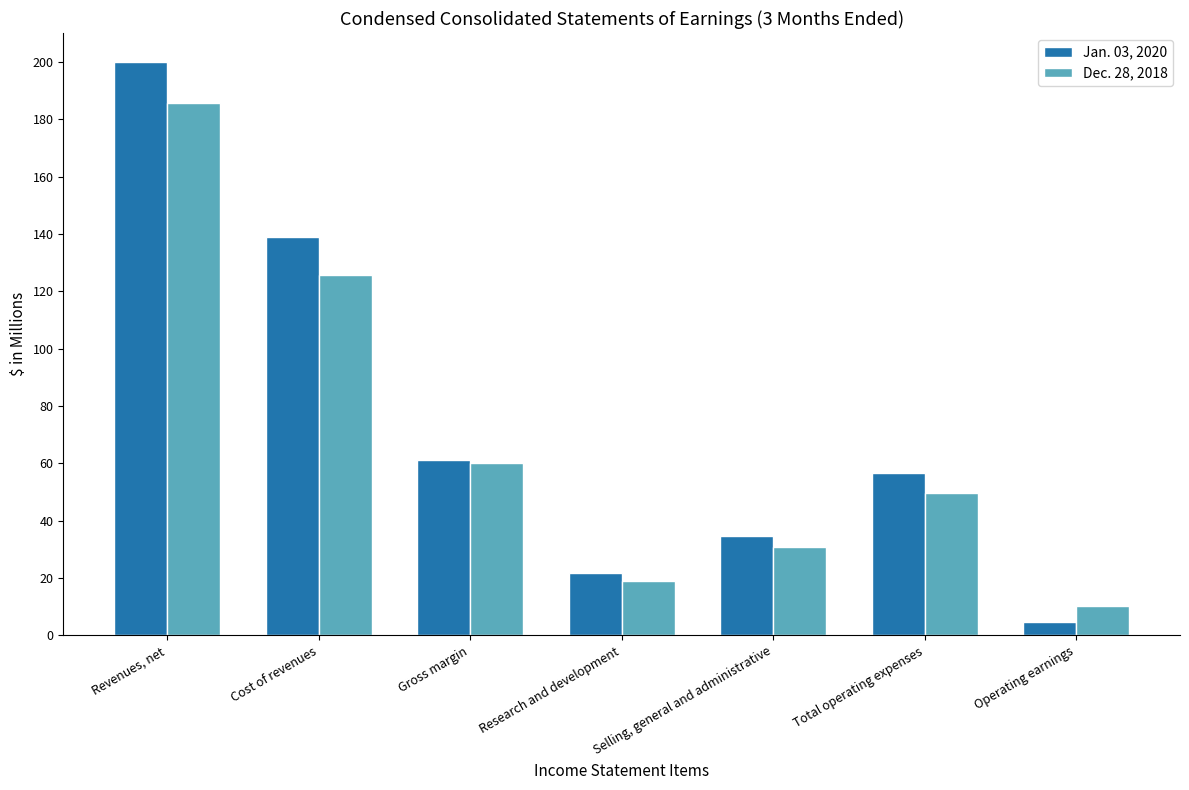

What is the label of the 4th bar from the left?

Research and development